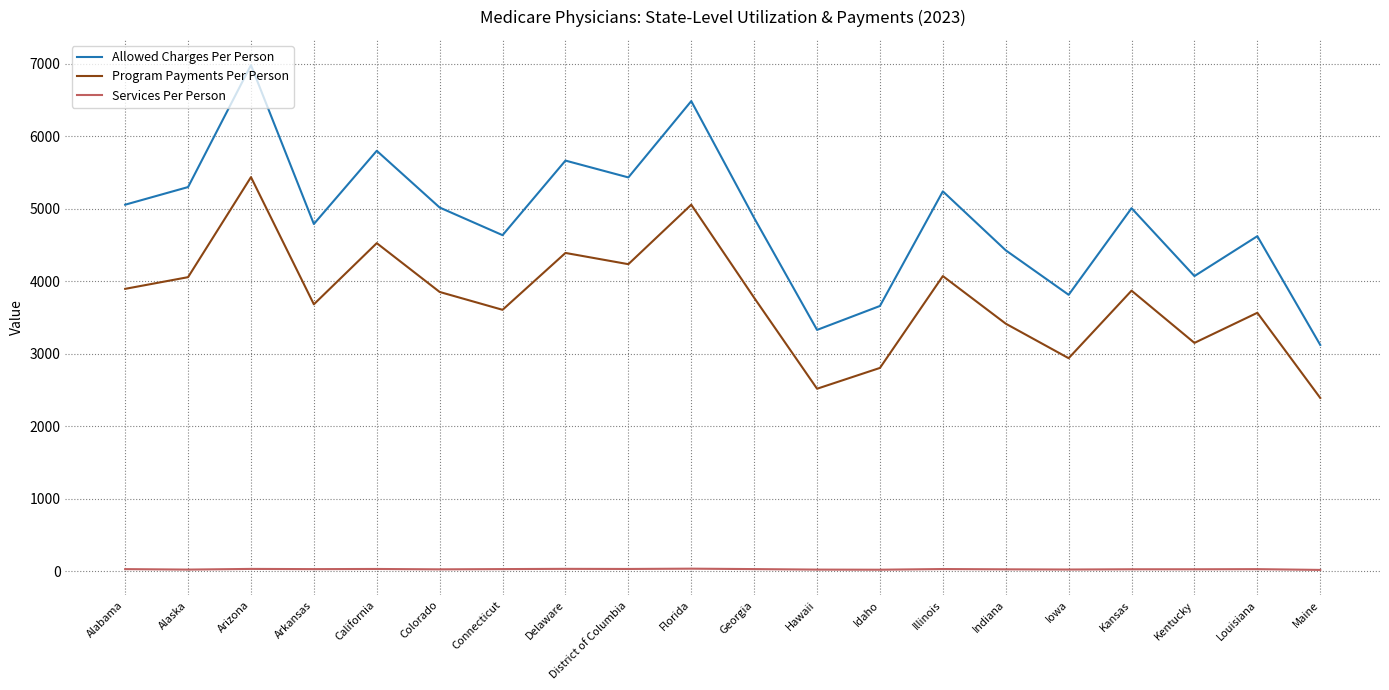

What is the highest value of the Allowed Charges Per Person series?

6980.0